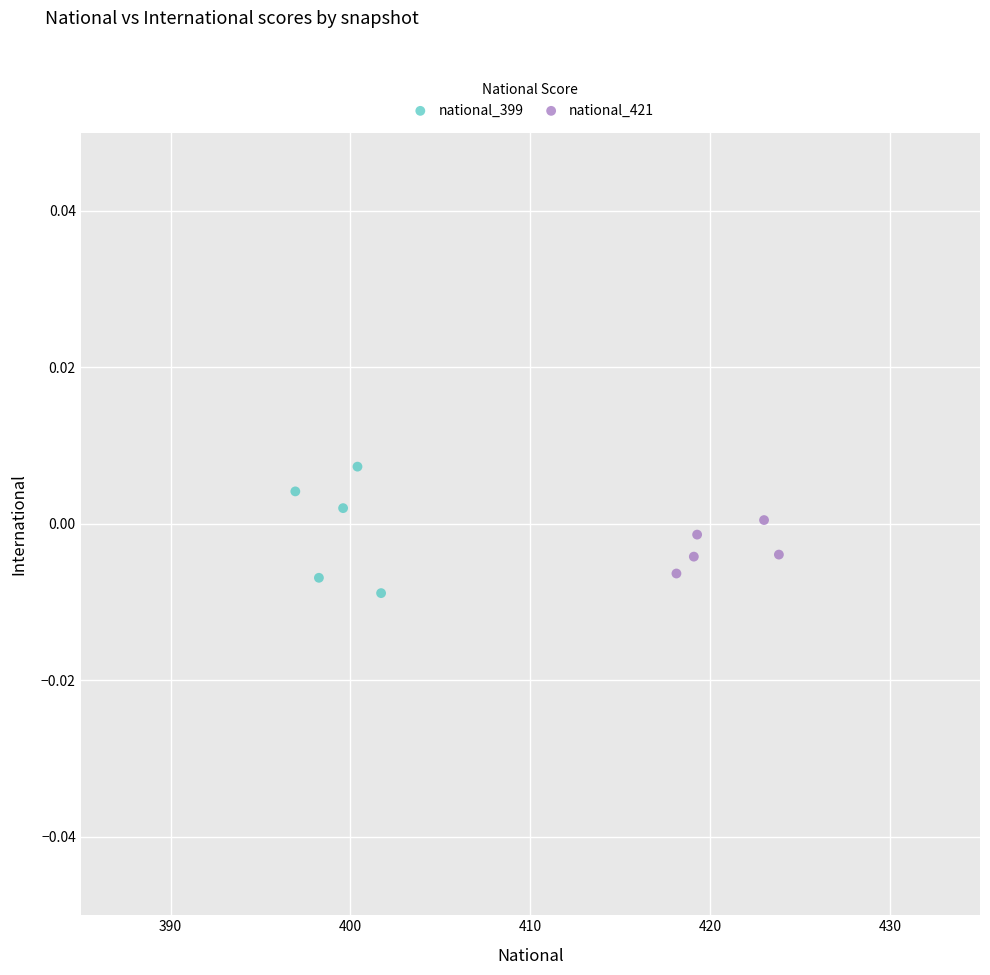

Which series reaches the maximum Y coordinate?

national_399